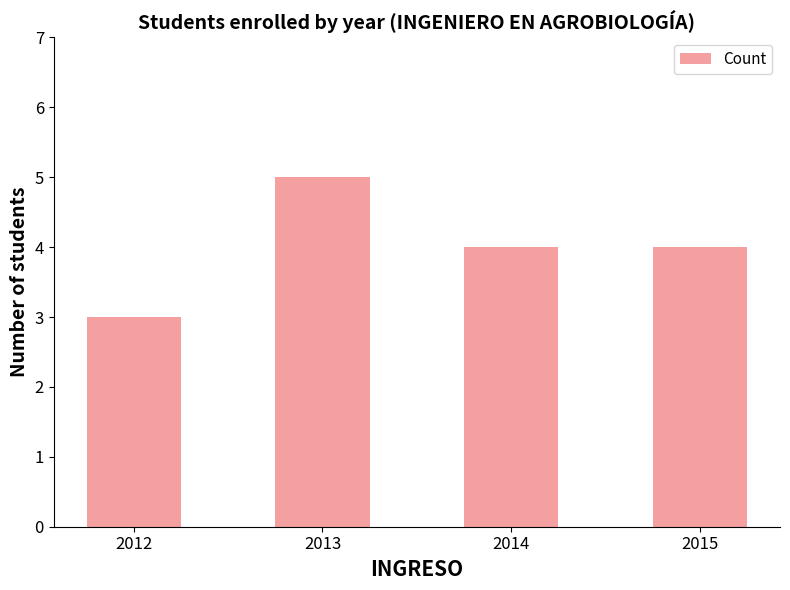

What is the value of the 2nd bar from the left?

5